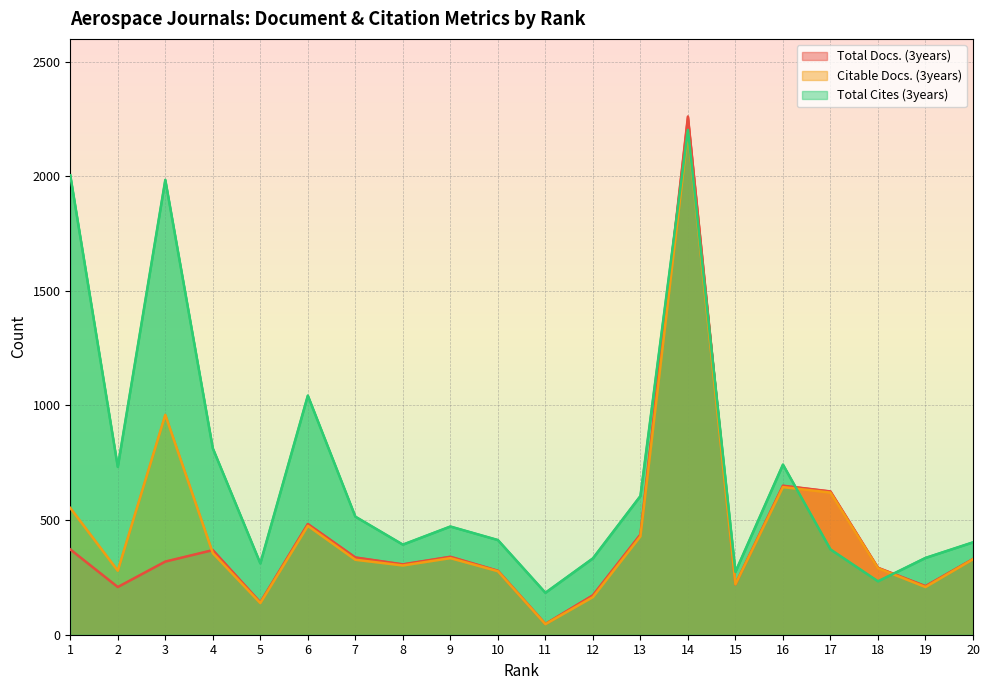

Does the chart display data point markers on the line(s)?

No